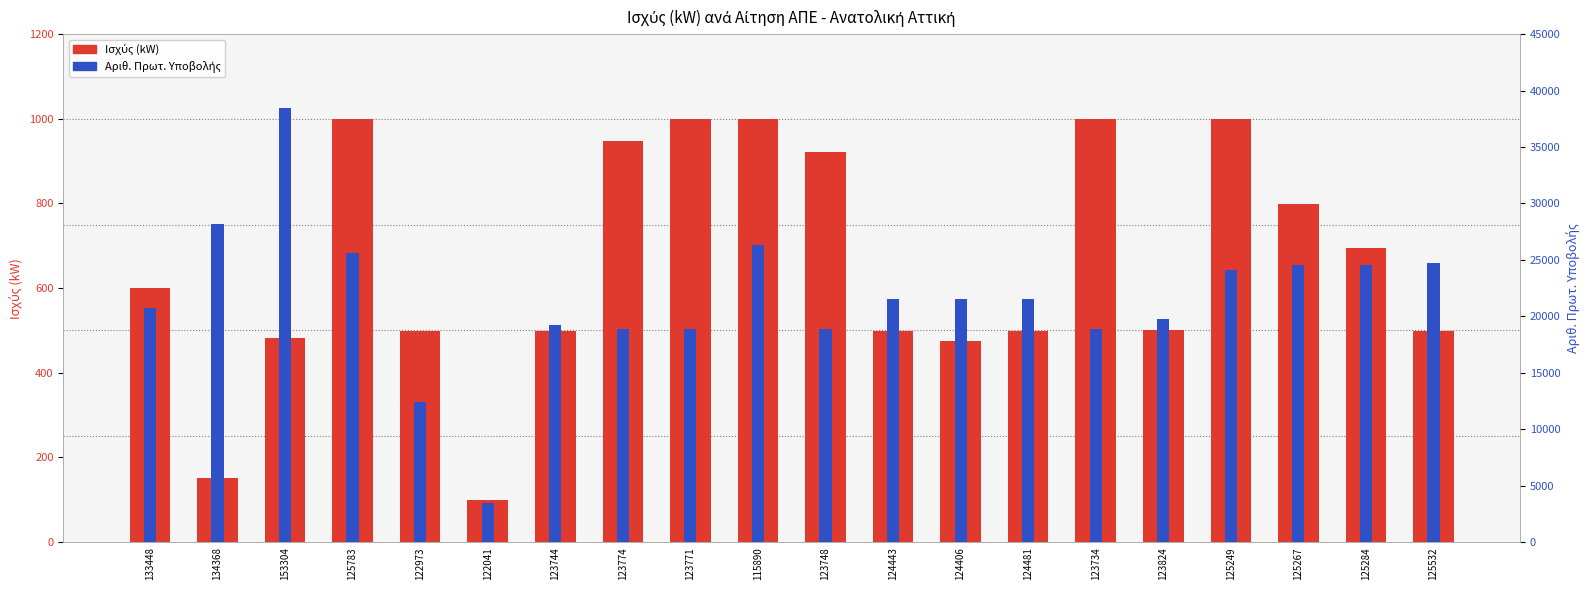

Are the bars horizontal?

No